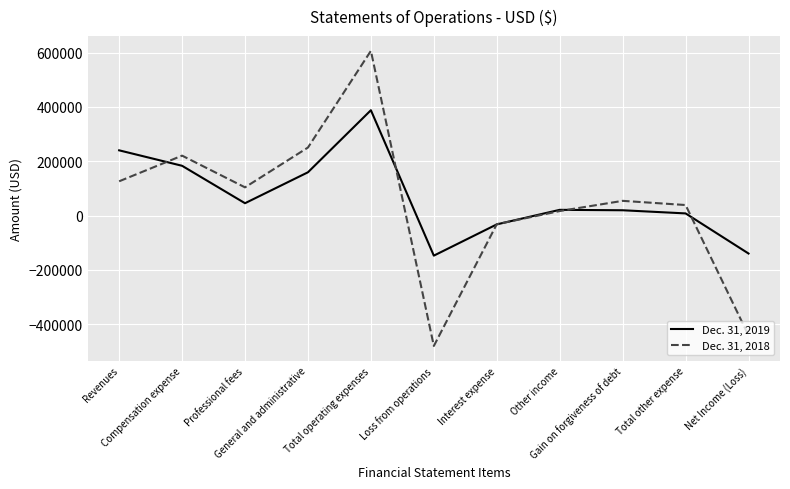

At which label does Dec. 31, 2018 first exceed 54122?

Revenues